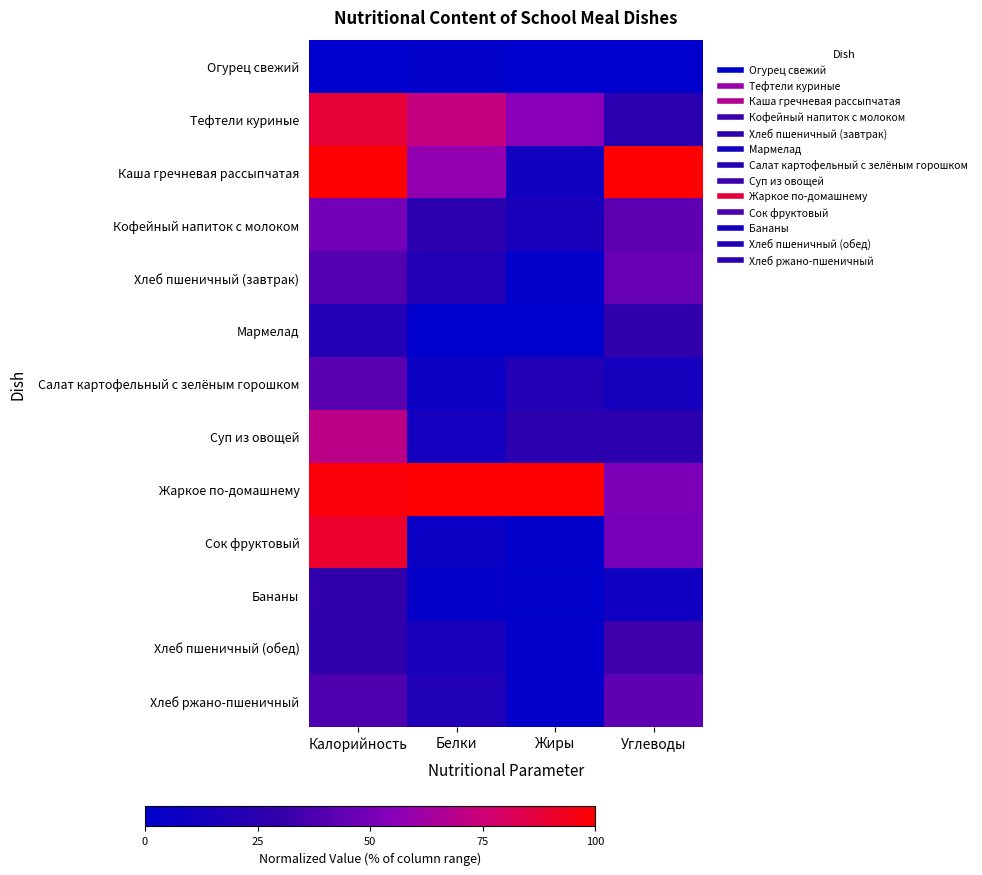

Reading left to right, transcribe all the data shown in this chart.

Огурец свежий: Калорийность=0.0	Белки=0.0	Жиры=0.0	Углеводы=0.0
Тефтели куриные: Калорийность=0.9	Белки=0.7	Жиры=0.6	Углеводы=0.2
Каша гречневая рассыпчатая: Калорийность=1.0	Белки=0.6	Жиры=0.1	Углеводы=1.0
Кофейный напиток с молоком: Калорийность=0.5	Белки=0.3	Жиры=0.1	Углеводы=0.4
Хлеб пшеничный (завтрак): Калорийность=0.4	Белки=0.2	Жиры=0.0	Углеводы=0.5
Мармелад: Калорийность=0.2	Белки=0.0	Жиры=0.0	Углеводы=0.3
Салат картофельный с зелёным горошком: Калорийность=0.4	Белки=0.1	Жиры=0.2	Углеводы=0.1
Суп из овощей: Калорийность=0.7	Белки=0.1	Жиры=0.3	Углеводы=0.3
Жаркое по-домашнему: Калорийность=1.0	Белки=1.0	Жиры=1.0	Углеводы=0.5
Сок фруктовый: Калорийность=0.9	Белки=0.1	Жиры=0.0	Углеводы=0.5
Бананы: Калорийность=0.3	Белки=0.0	Жиры=0.0	Углеводы=0.1
Хлеб пшеничный (обед): Калорийность=0.3	Белки=0.2	Жиры=0.0	Углеводы=0.3
Хлеб ржано-пшеничный: Калорийность=0.4	Белки=0.2	Жиры=0.0	Углеводы=0.4